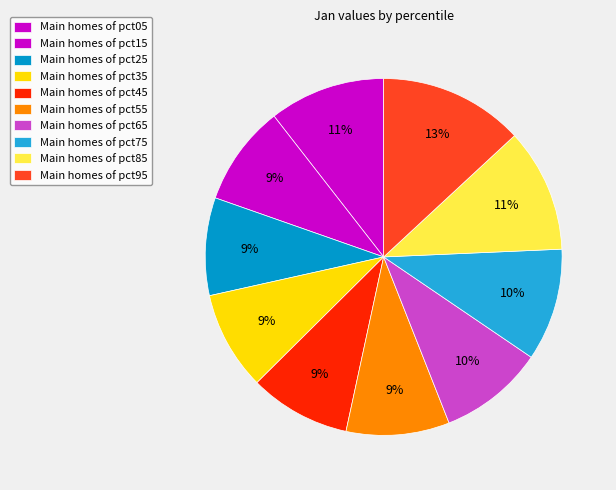

To the nearest percent, what is the average slice percentage?

10%